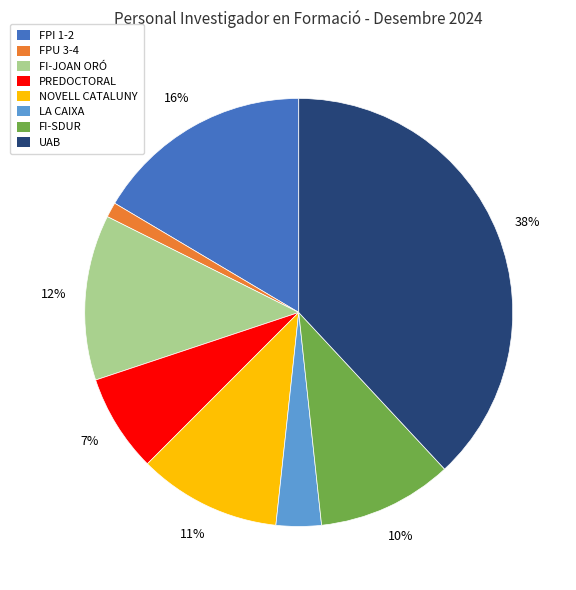

To the nearest percent, what is the average slice percentage?

12%